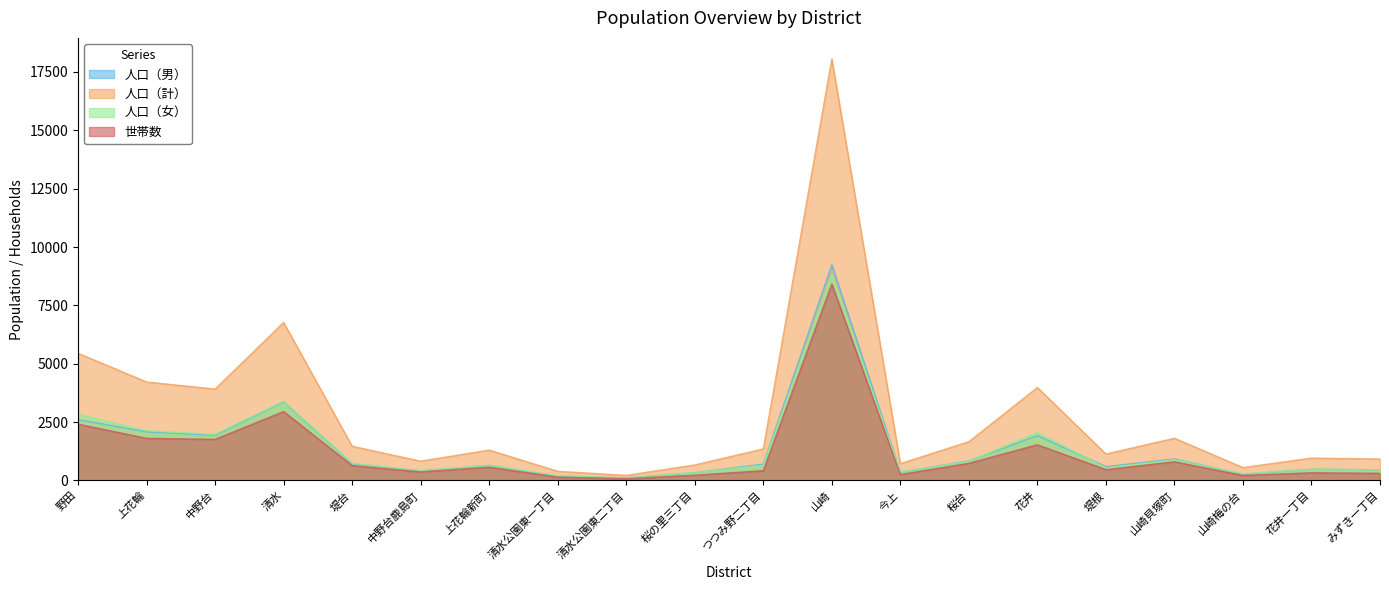

What is the maximum value for 人口（計）?

18054